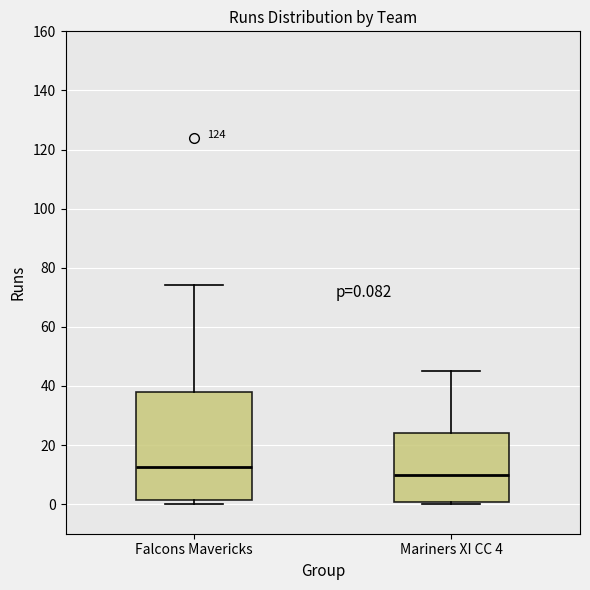

Which box has the highest median line?

Falcons Mavericks